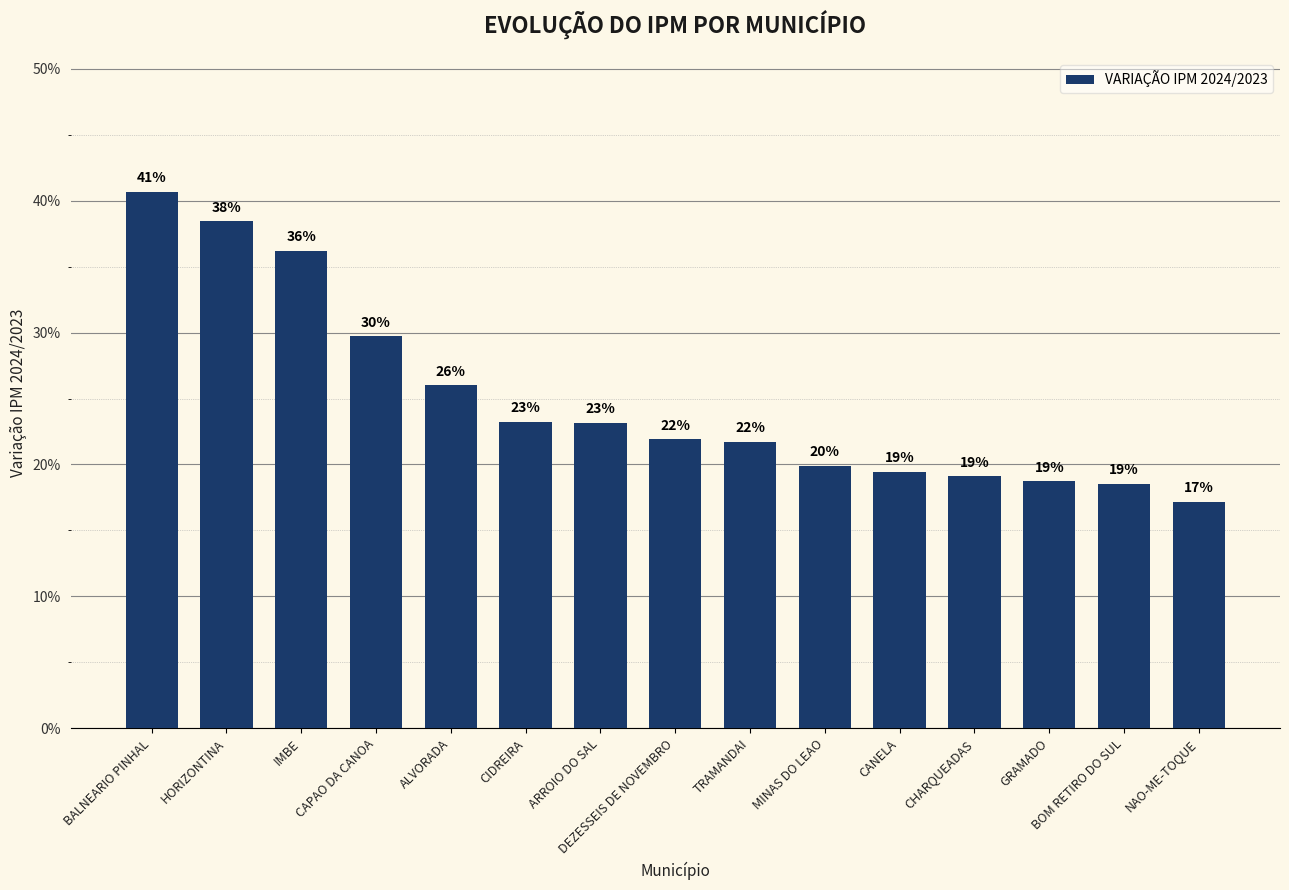

What is the label of the 10th bar from the right?

CIDREIRA